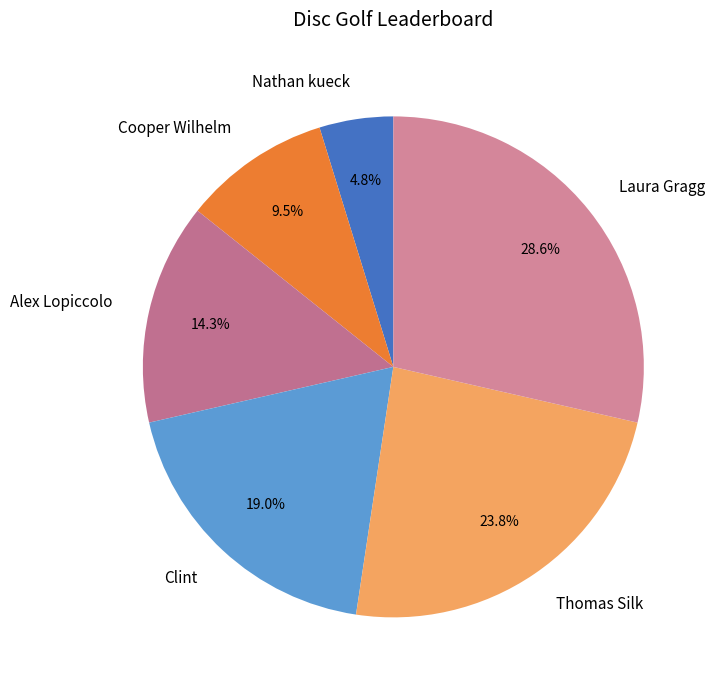

Combined, do Thomas Silk and Nathan kueck account for over 50%?

No